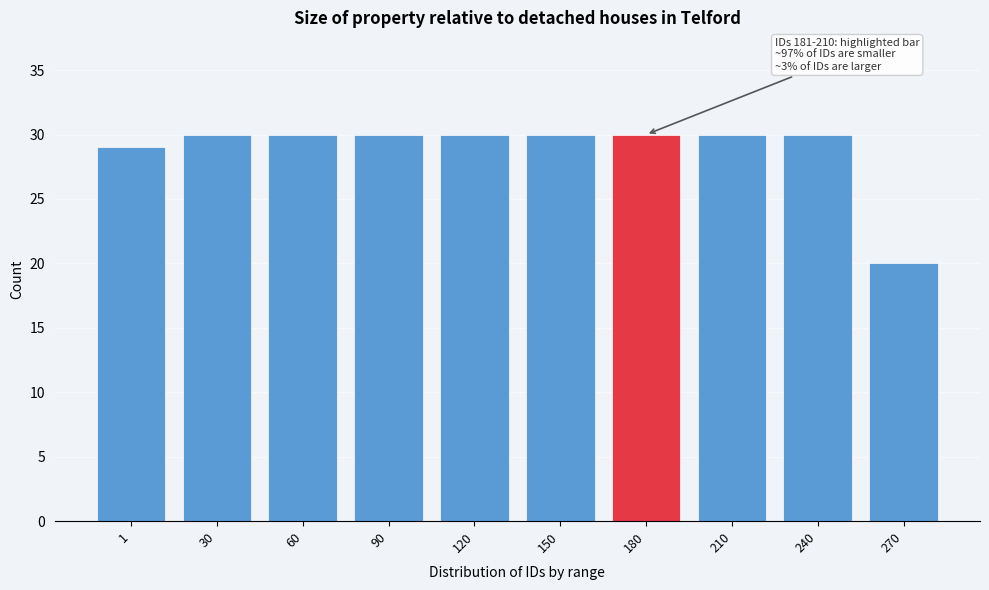

Reading right to left, extract all data points from this chart.

20	30	30	30	30	30	30	30	30	29